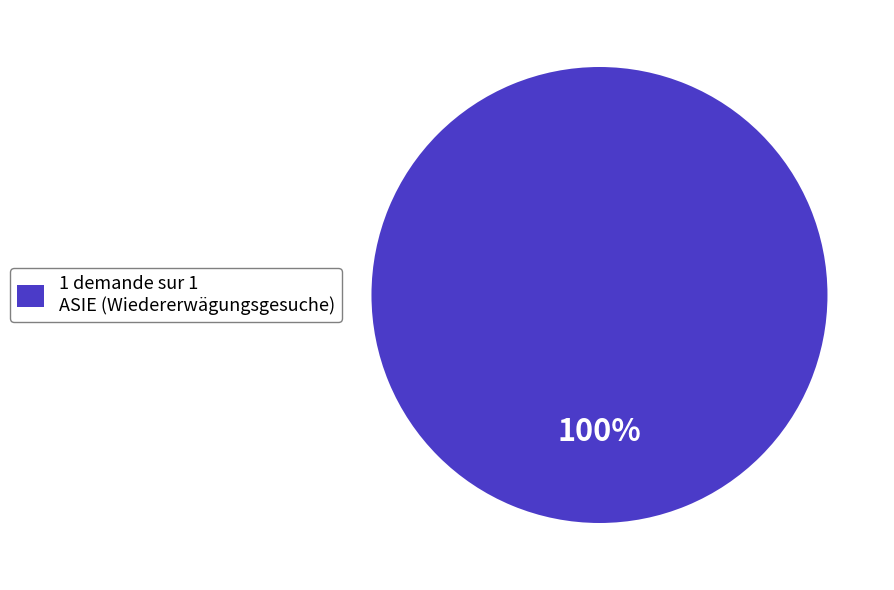

Rank the categories by value from highest to lowest.

1 demande sur 1 ASIE (Wiedererwägungsgesuche)